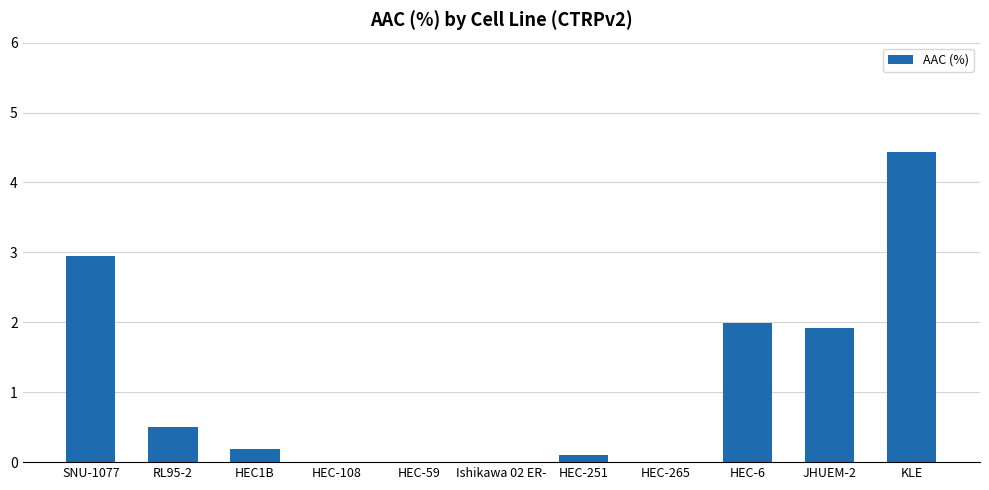

What is the ratio of the value at SNU-1077 to the value at HEC-6?

1.5